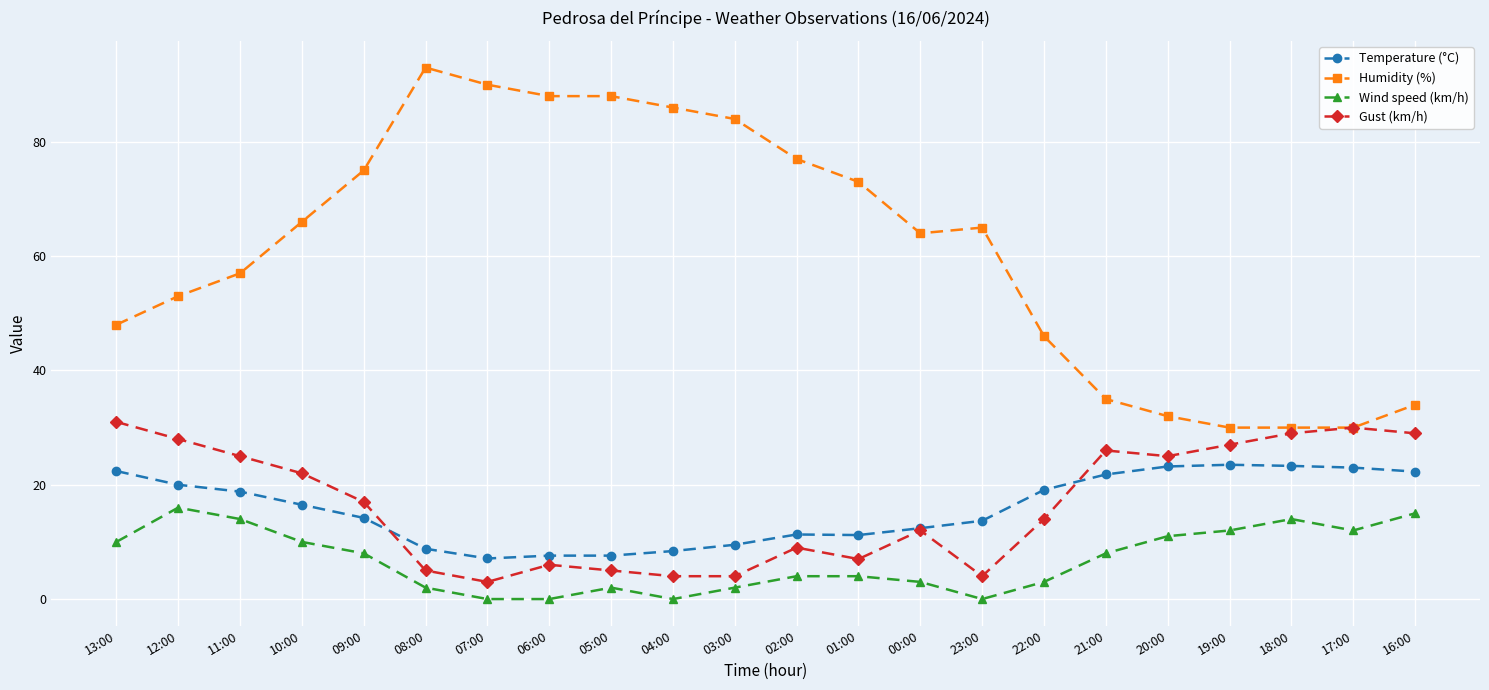

Which series has the largest total across all categories?

Humidity (%)